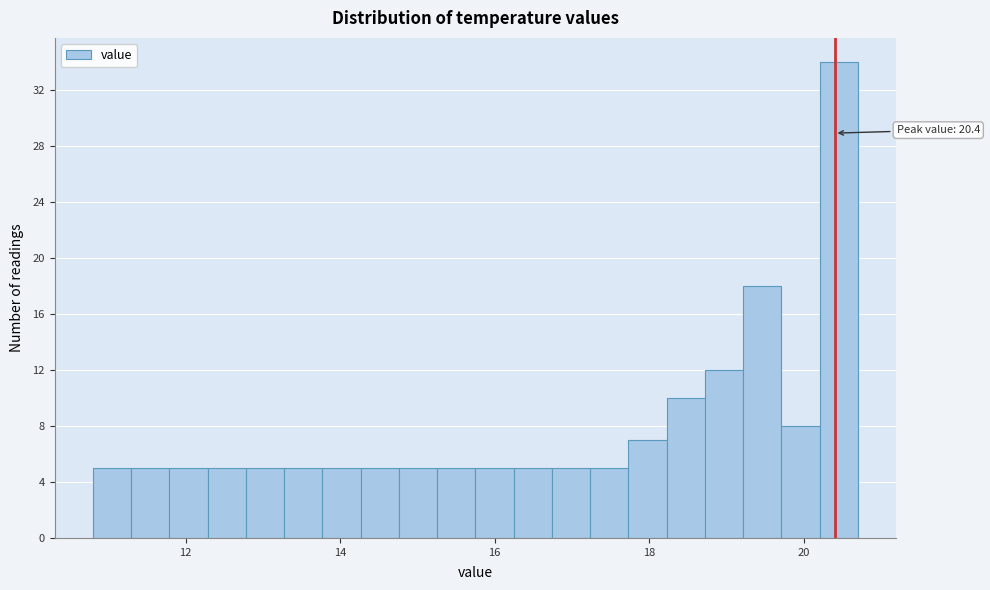

Read against the x-axis, roughly where is the centre of the tallest bar?

20.4